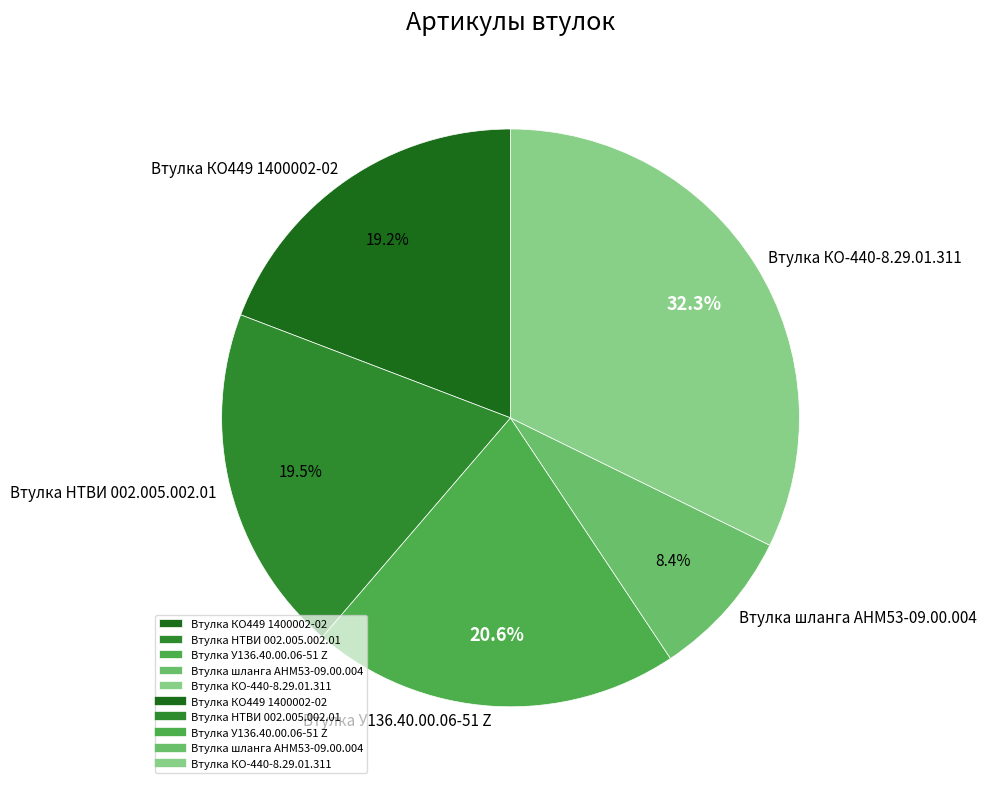

What is the ratio of the value at Втулка шланга АНМ53-09.00.004 to the value at Втулка КО-440-8.29.01.311?

0.3